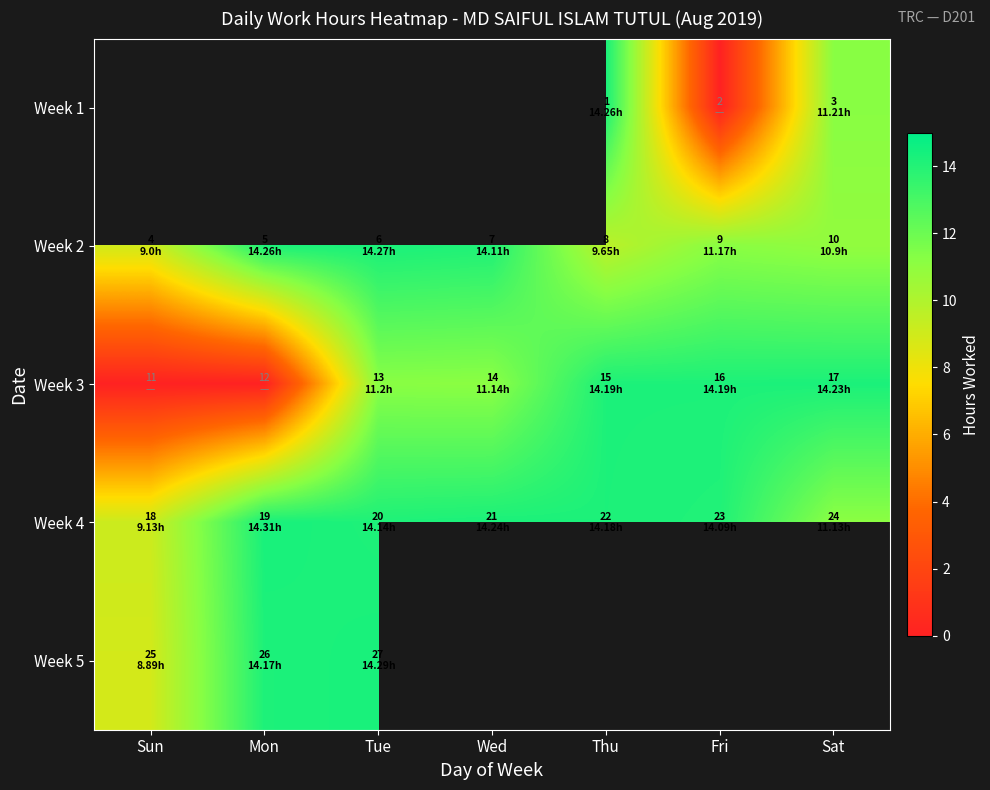

The value of Week 4 at Wed is 14.2. True or false?

True